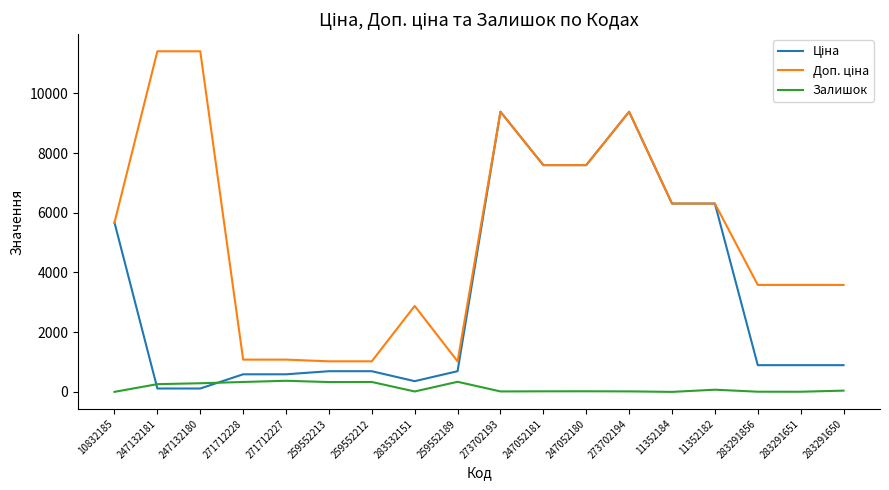

What is the total value across all series at 259552212?

2051.3